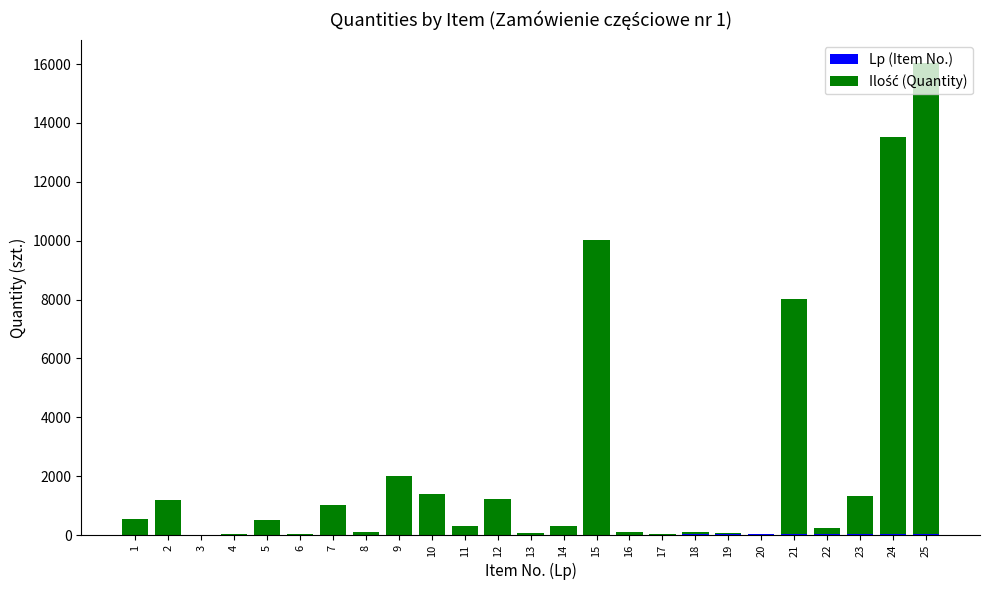

At which category is the sum across all series the highest?

25